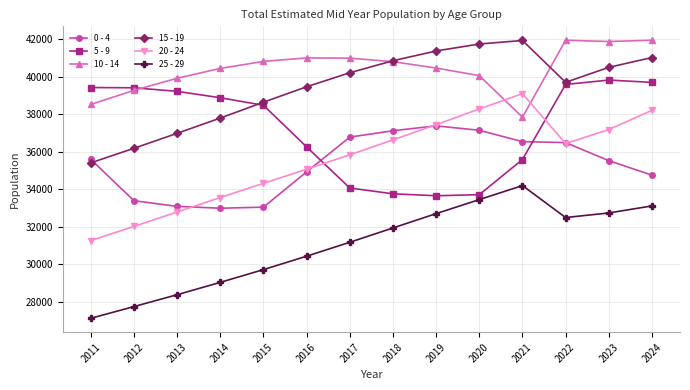

True or false: 15 - 19 has a value of 41029 at 2024.

True